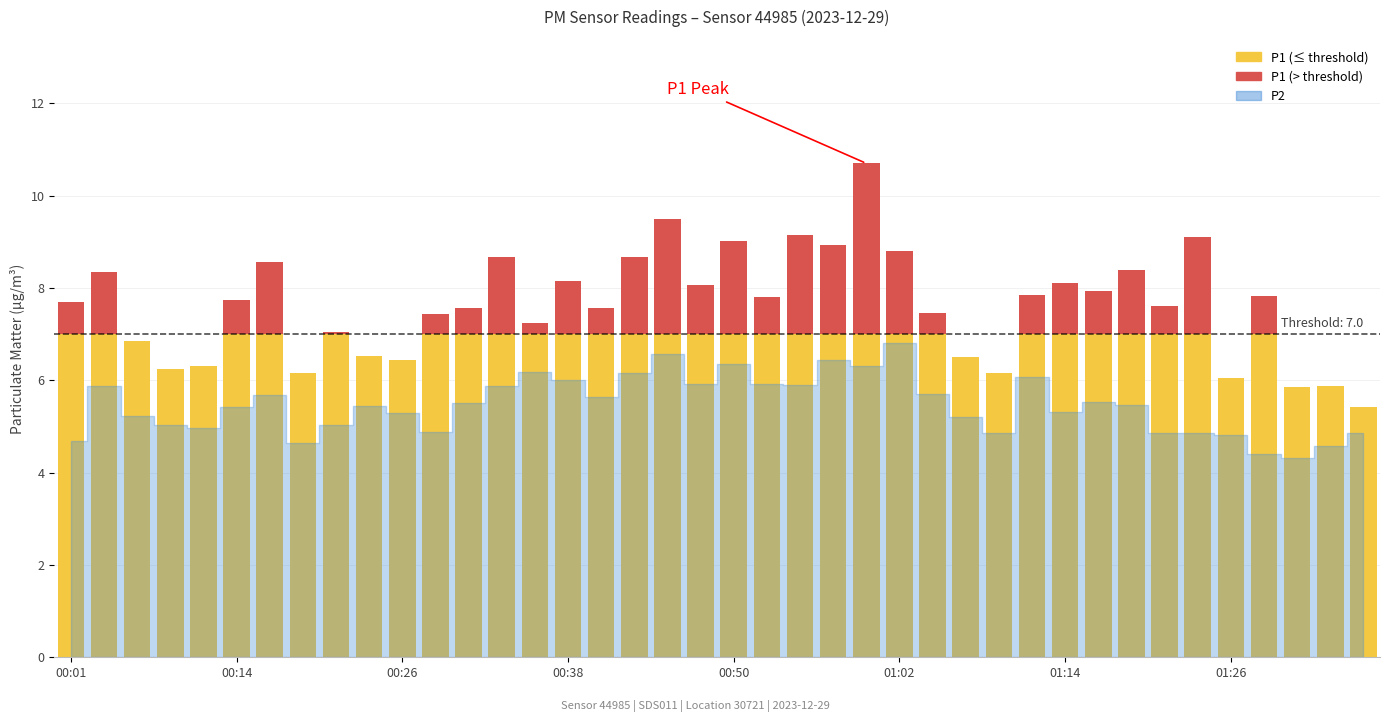

Reading left to right, transcribe all the data shown in this chart.

P1: 00:01=7.7	00:04=8.3	00:06=6.8	00:09=6.2	00:11=6.3	00:14=7.8	00:16=8.6	00:18=6.2	00:21=7.0	00:23=6.5	00:26=6.4	00:28=7.4	00:31=7.6	00:33=8.7	00:35=7.2	00:38=8.2	00:40=7.6	00:43=8.7	00:45=9.5	00:48=8.1	00:50=9.0	00:52=7.8	00:55=9.2	00:57=8.9	01:00=10.7	01:02=8.8	01:05=7.5	01:07=6.5	01:09=6.2	01:12=7.8	01:14=8.1	01:17=7.9	01:19=8.4	01:22=7.6	01:24=9.1	01:26=6.0	01:29=7.8	01:31=5.8	01:34=5.9	01:36=5.4
P2: 00:01=4.7	00:04=5.9	00:06=5.2	00:09=5.0	00:11=5.0	00:14=5.4	00:16=5.7	00:18=4.7	00:21=5.0	00:23=5.5	00:26=5.3	00:28=4.9	00:31=5.5	00:33=5.9	00:35=6.2	00:38=6.0	00:40=5.6	00:43=6.2	00:45=6.6	00:48=5.9	00:50=6.3	00:52=5.9	00:55=5.9	00:57=6.5	01:00=6.3	01:02=6.8	01:05=5.7	01:07=5.2	01:09=4.8	01:12=6.1	01:14=5.3	01:17=5.5	01:19=5.5	01:22=4.8	01:24=4.8	01:26=4.8	01:29=4.4	01:31=4.3	01:34=4.6	01:36=4.8